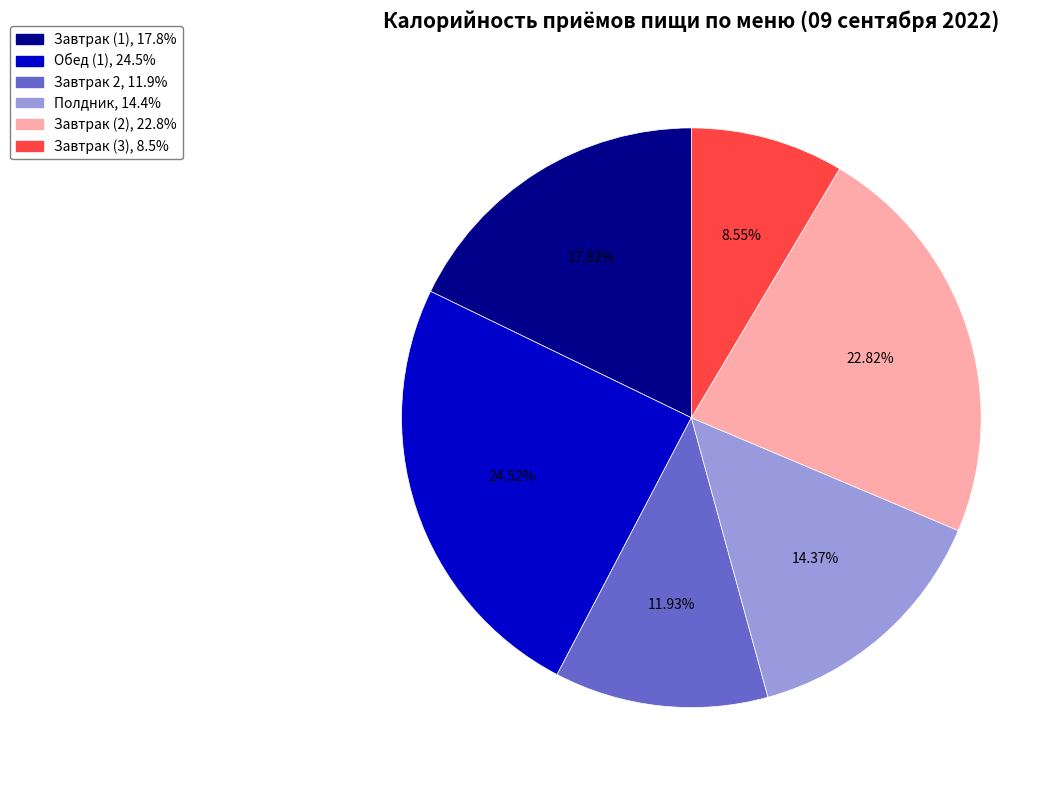

Do Завтрак (1) and Завтрак (2) together represent more than half of the pie?

No